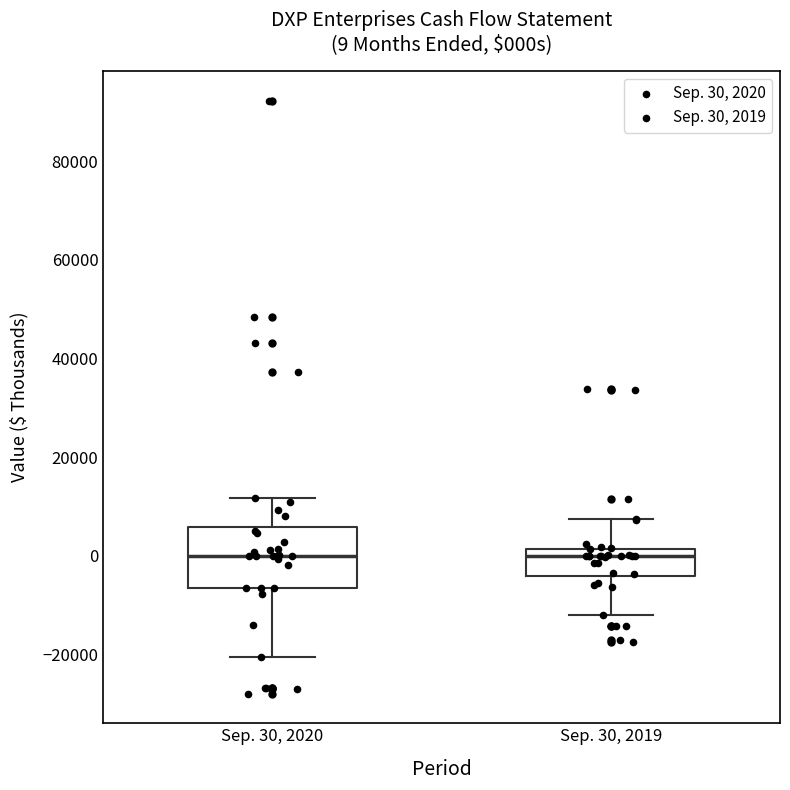

Comparing the boxes themselves (not the whiskers), which one is the tallest?

Sep. 30, 2020